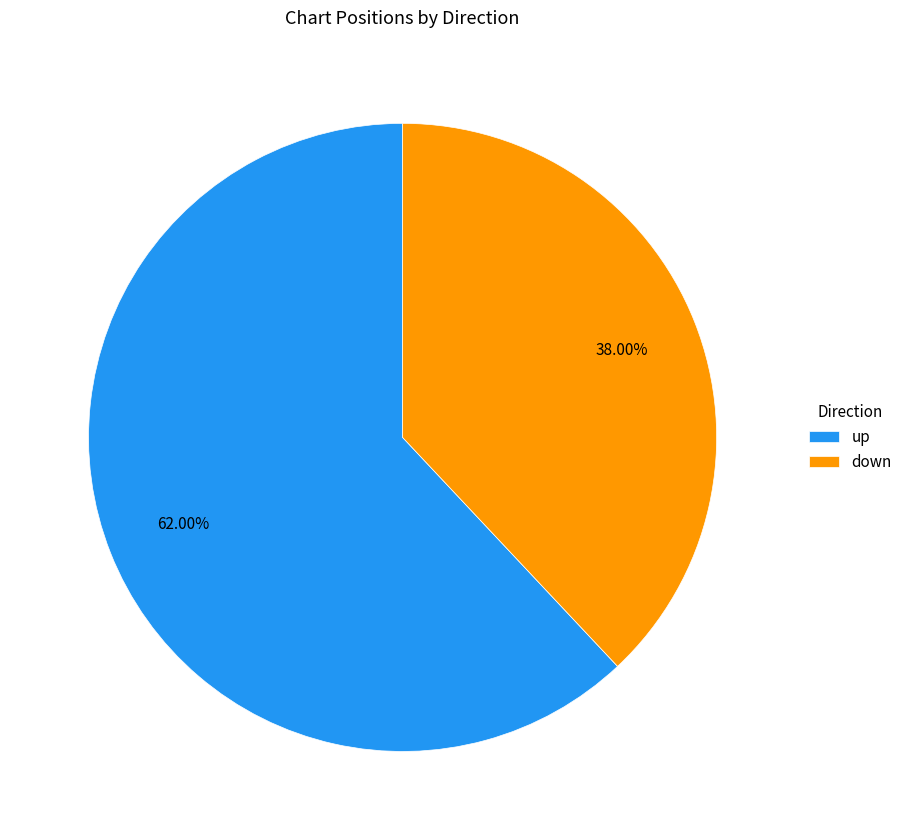

True or false: down accounts for 38% of the total.

True